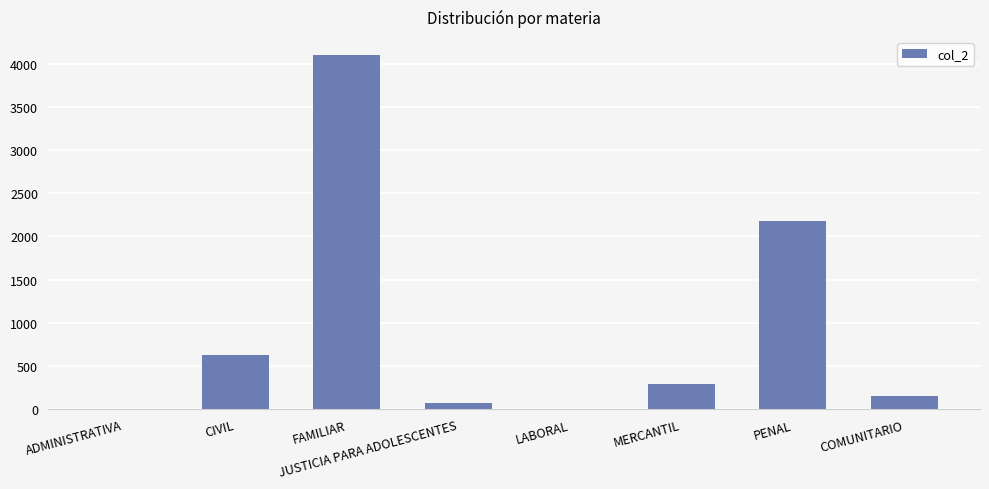

What is the sum of all values?

7445